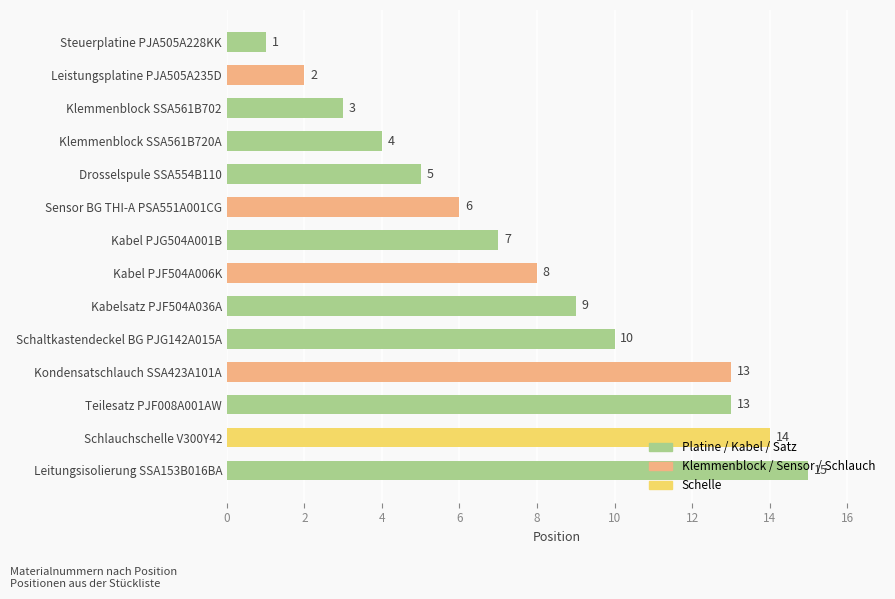

At which category does the chart reach its peak across all series?

Leitungsisolierung SSA153B016BA